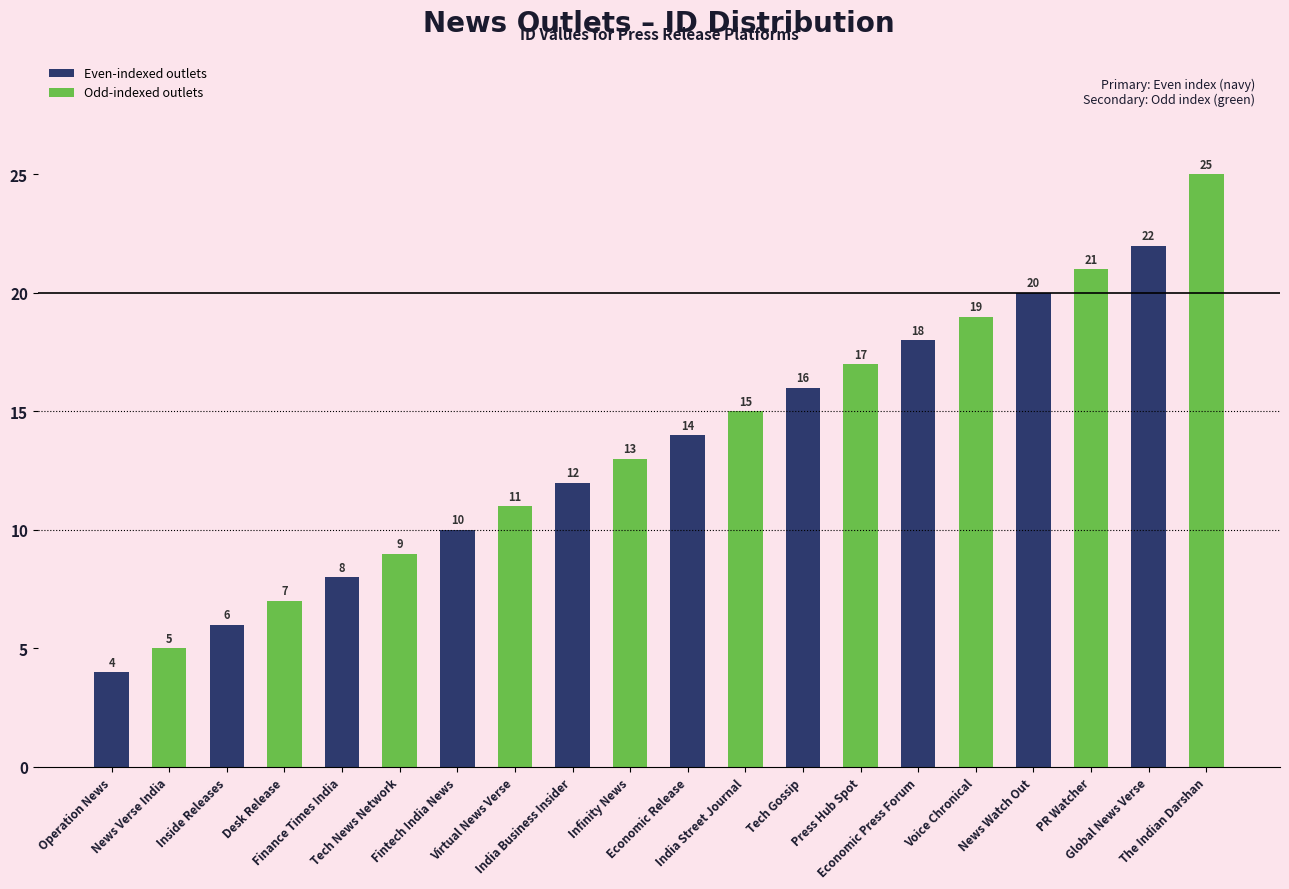

How many data points does each series have?

20